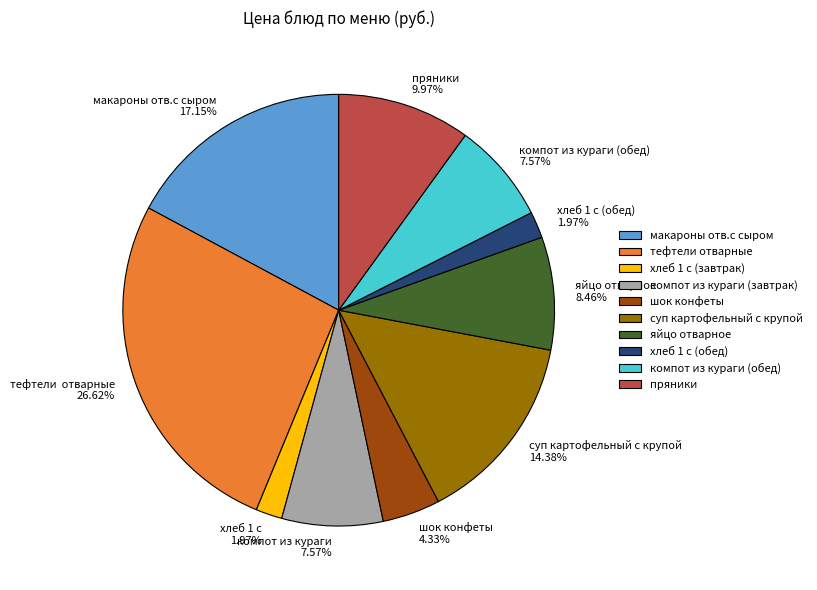

Does any single category account for the majority?

No